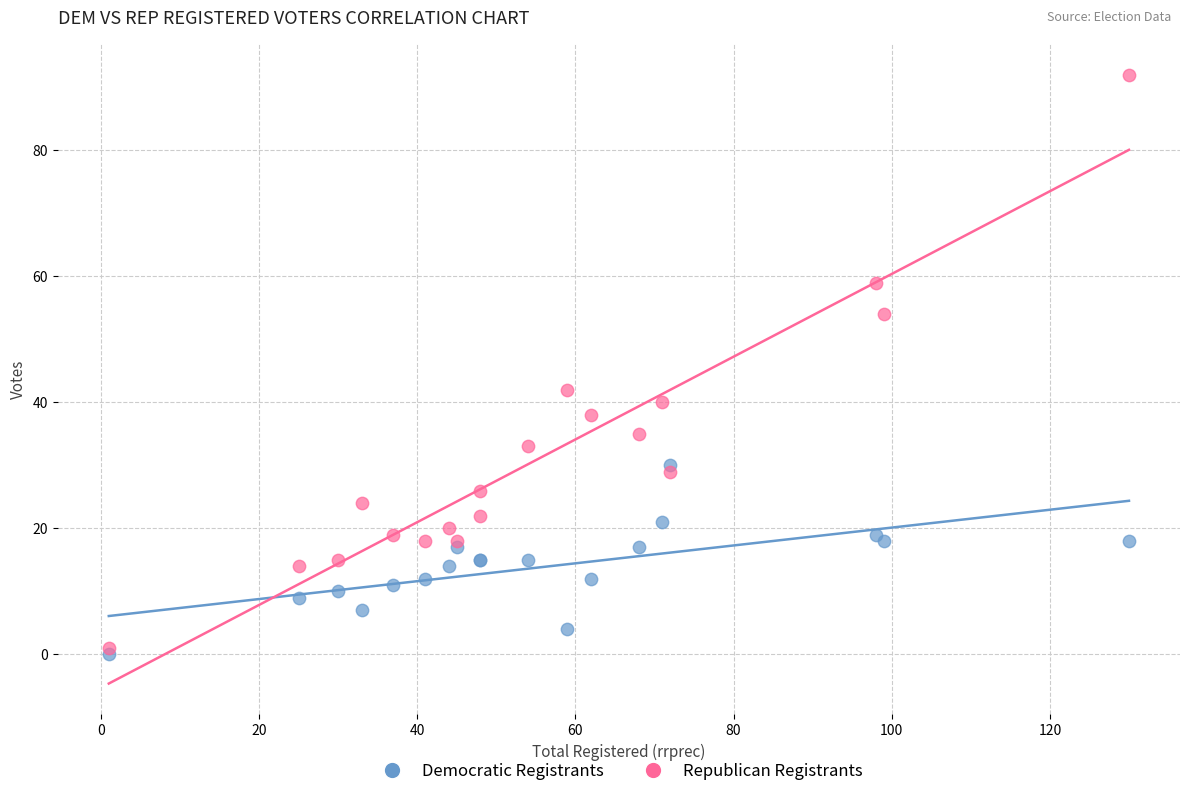

What are all the series names shown in the legend?

Democratic Registrants, Republican Registrants